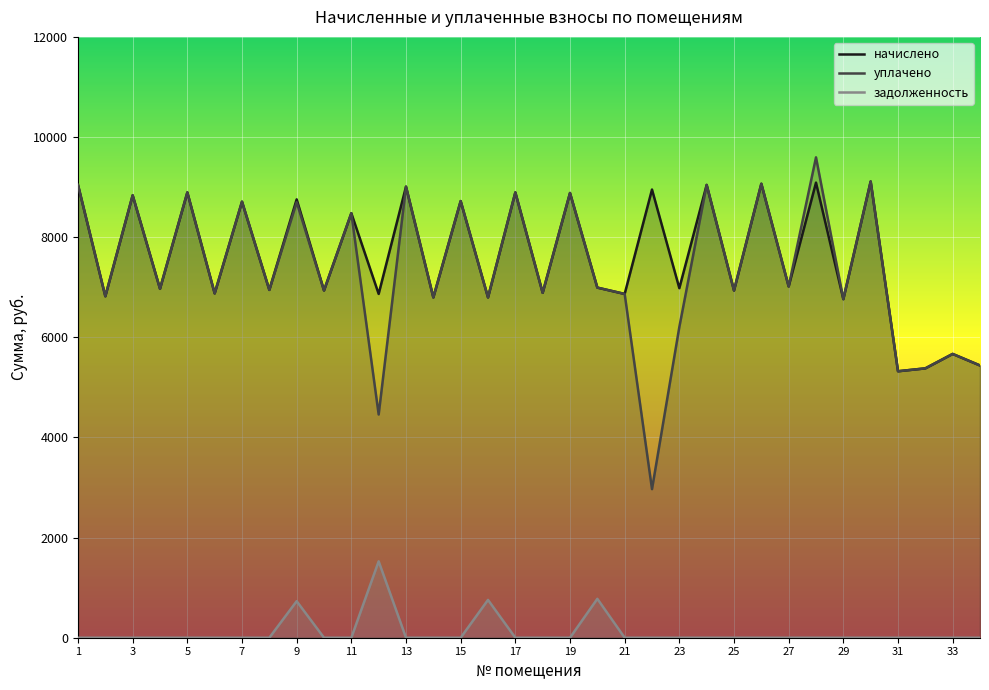

What is the total value across all series at 19?

17763.8